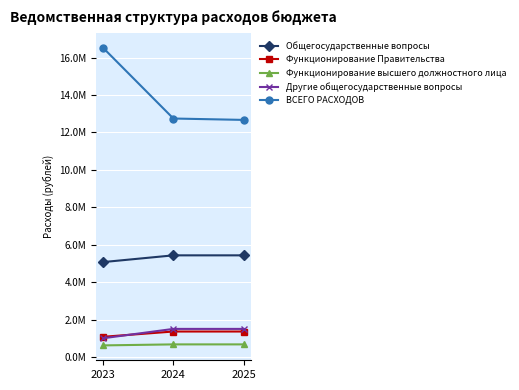

Is it true that Функционирование высшего должностного лица equals 672382.0 at 2024?

True